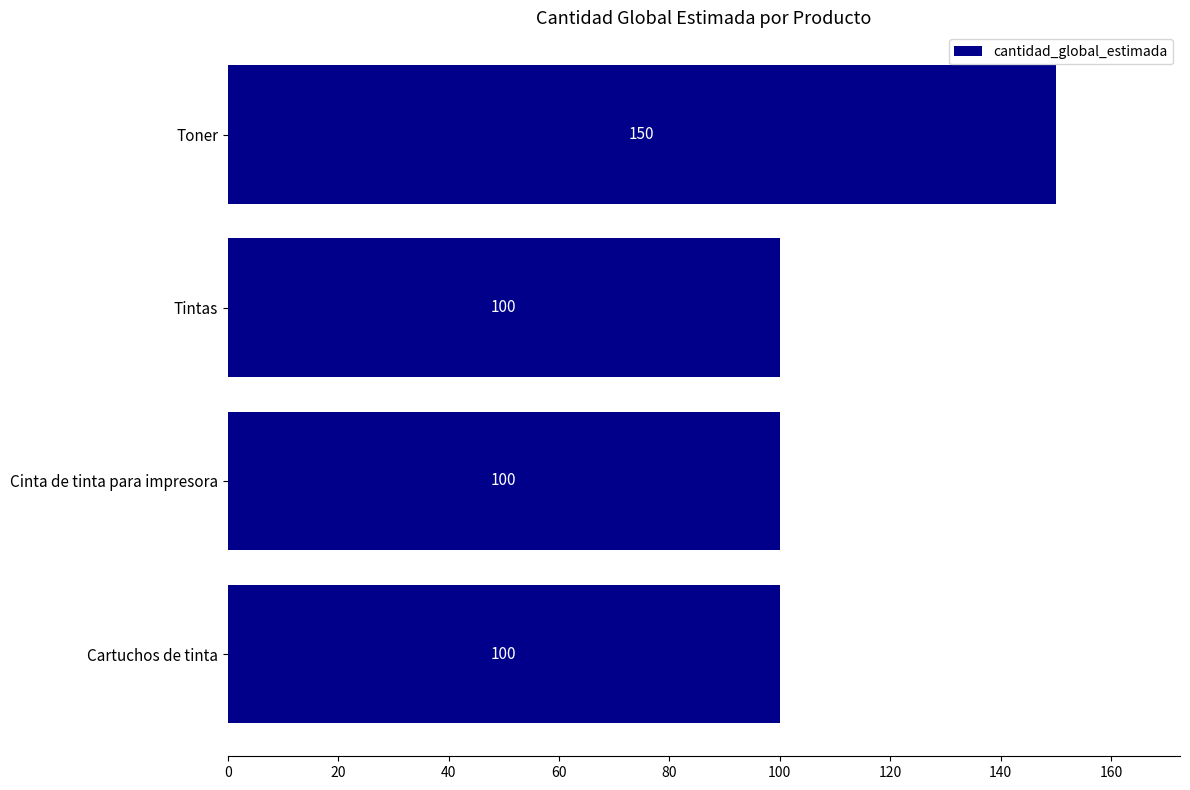

What is the maximum value shown in the chart?

150